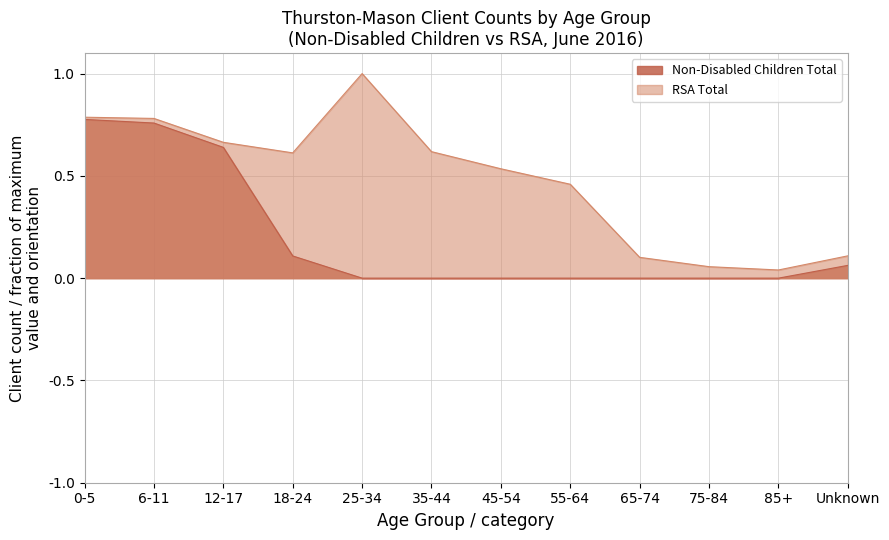

The value of RSA Total at 85+ is 0.0. True or false?

False